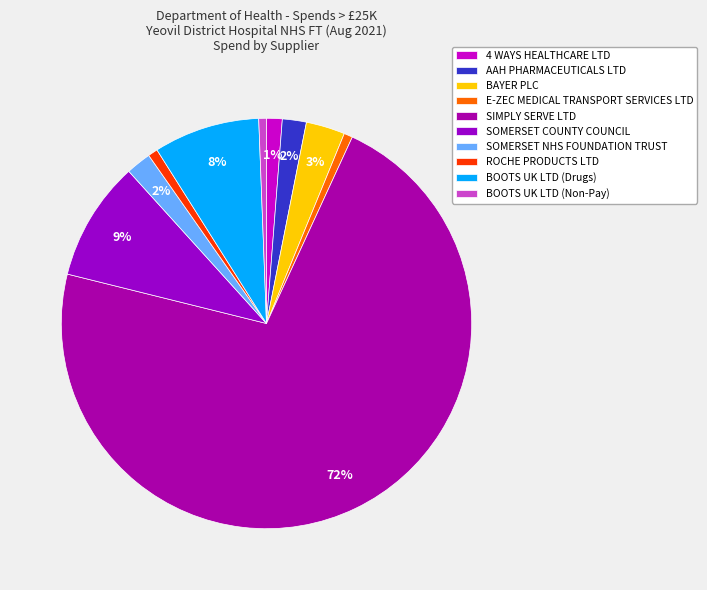

What percentage is the 4 WAYS HEALTHCARE LTD slice, to the nearest percent?

1%